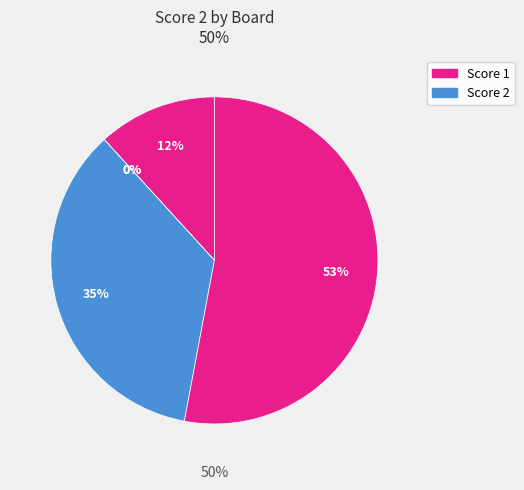

To the nearest percent, what portion does Board 4 represent?

35%